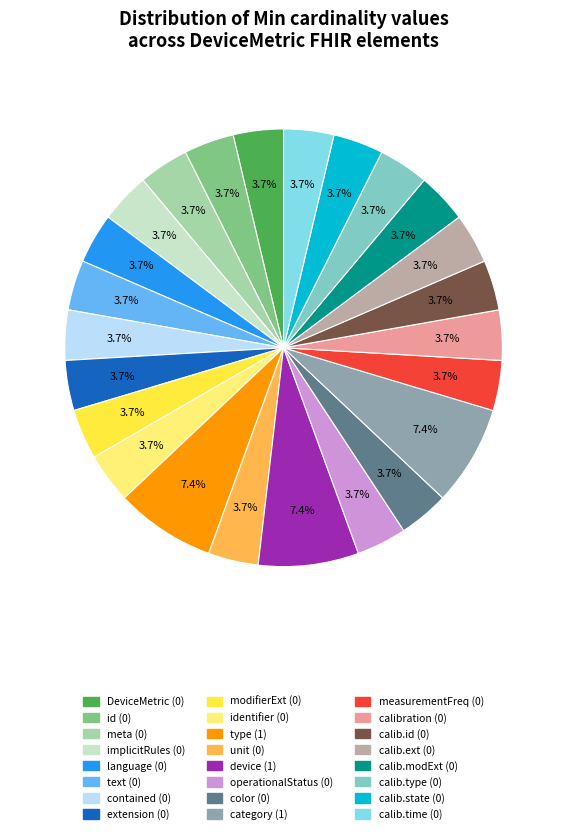

Is there a majority slice in this chart?

No